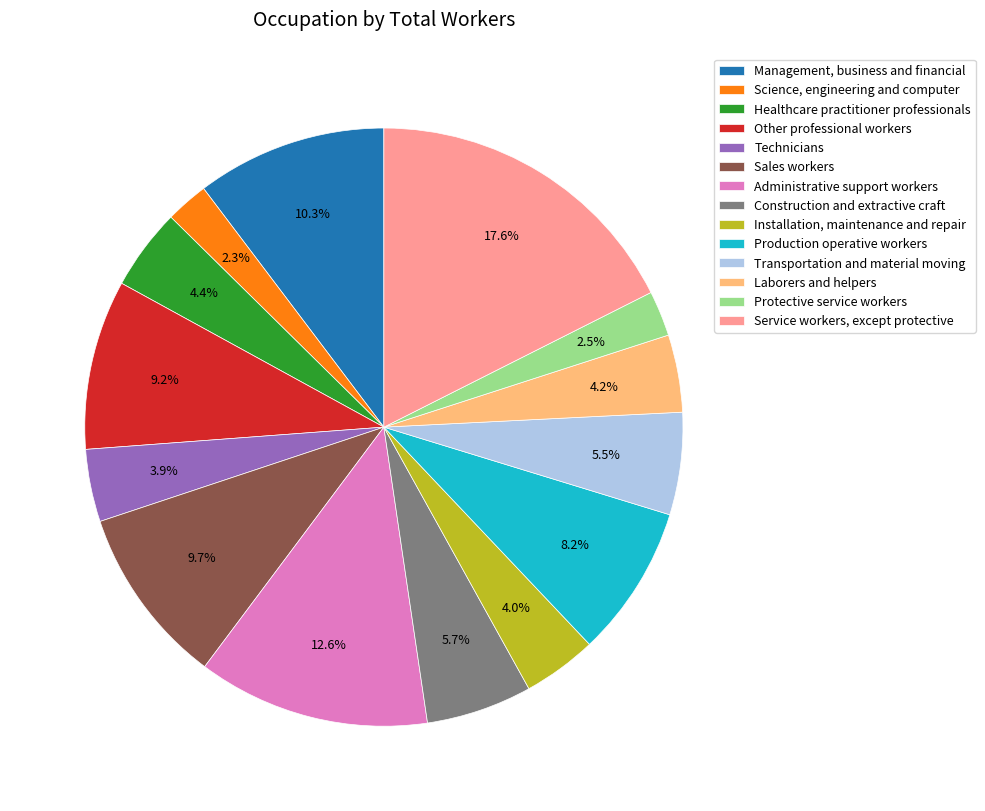

To the nearest percent, what is the average slice percentage?

7%